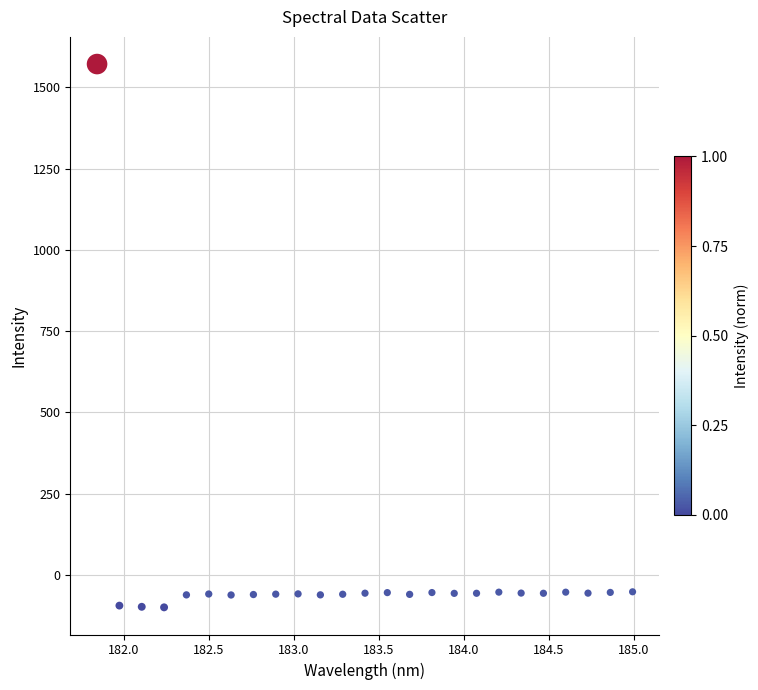

What is the range of Y values (max minus min)?

1670.5